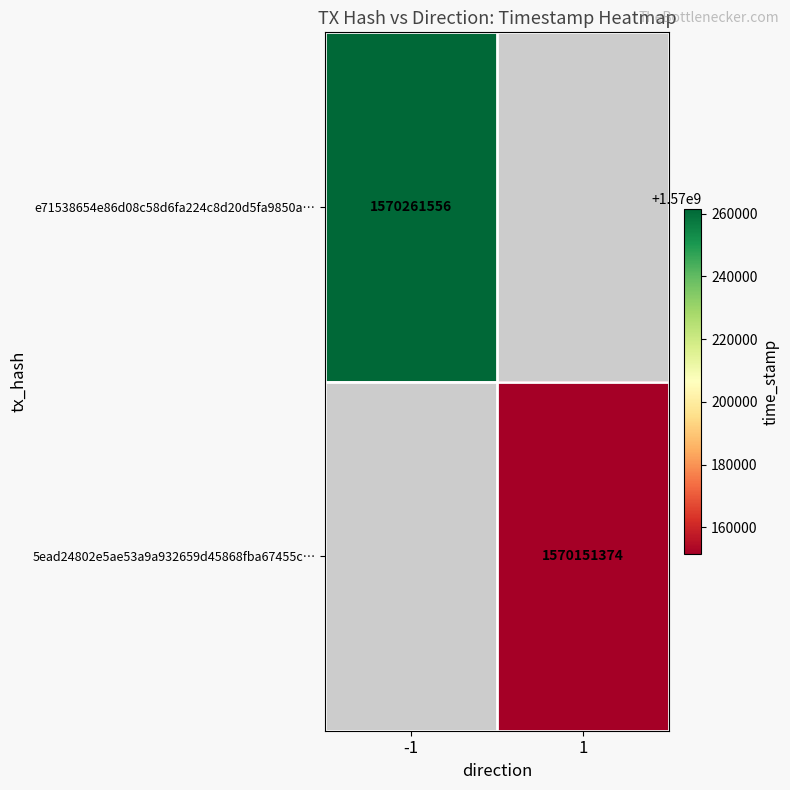

Which label corresponds to the largest value in the chart?

-1